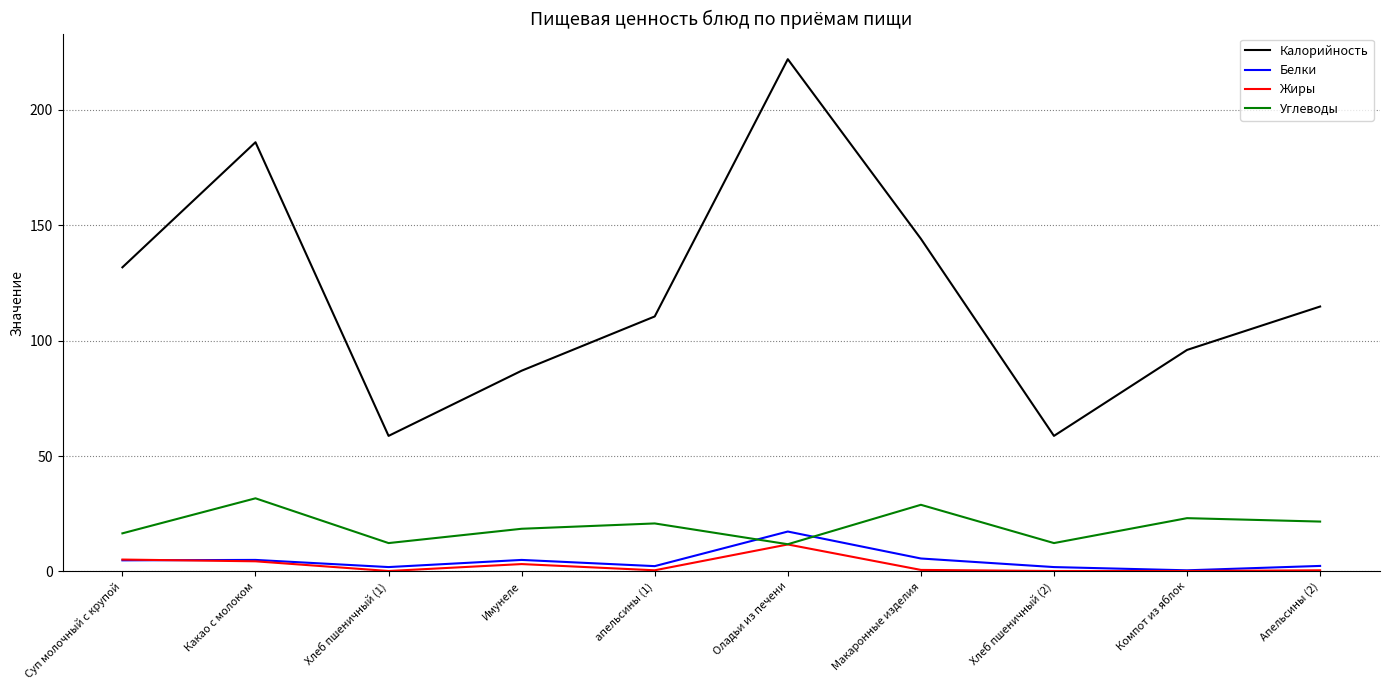

What is the spread (max minus min) of values at Оладьи из печени?

210.3